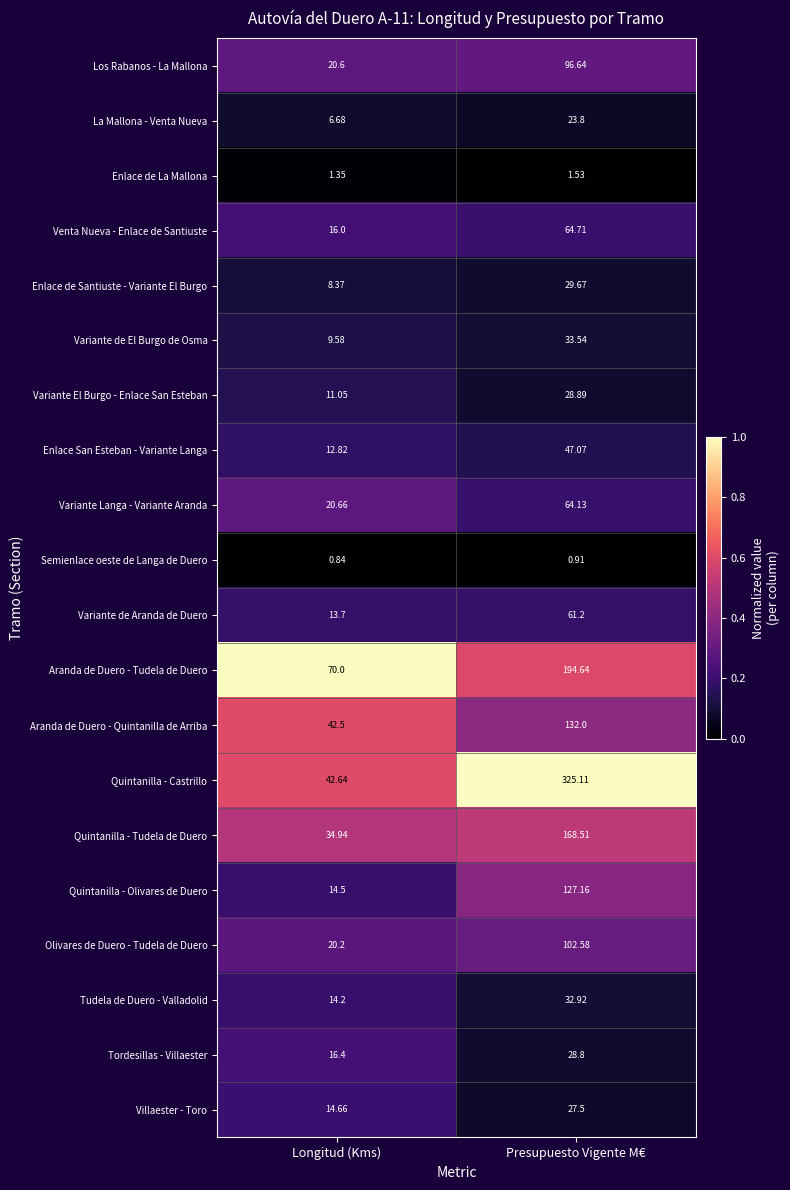

Which series has the largest total across all categories?

Quintanilla - Castrillo